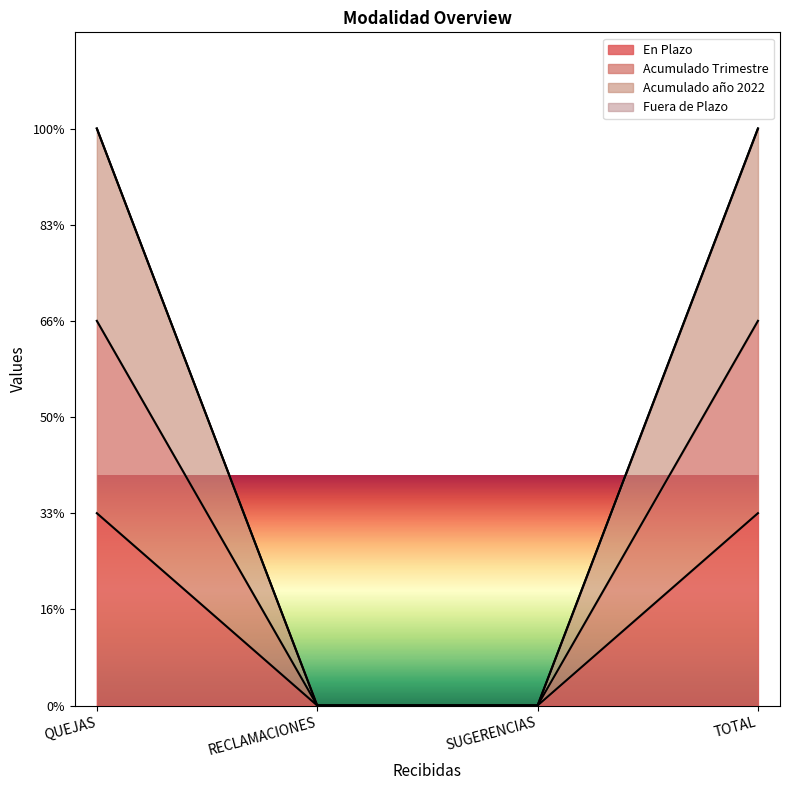

True or false: Acumulado Trimestre and Acumulado año 2022 cross at least once.

False